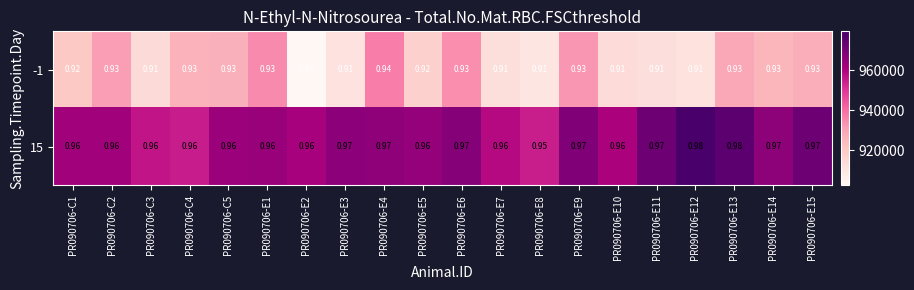

Is the value of -1 at PR090706-E6 greater than the value of 15 at PR090706-E8?

No